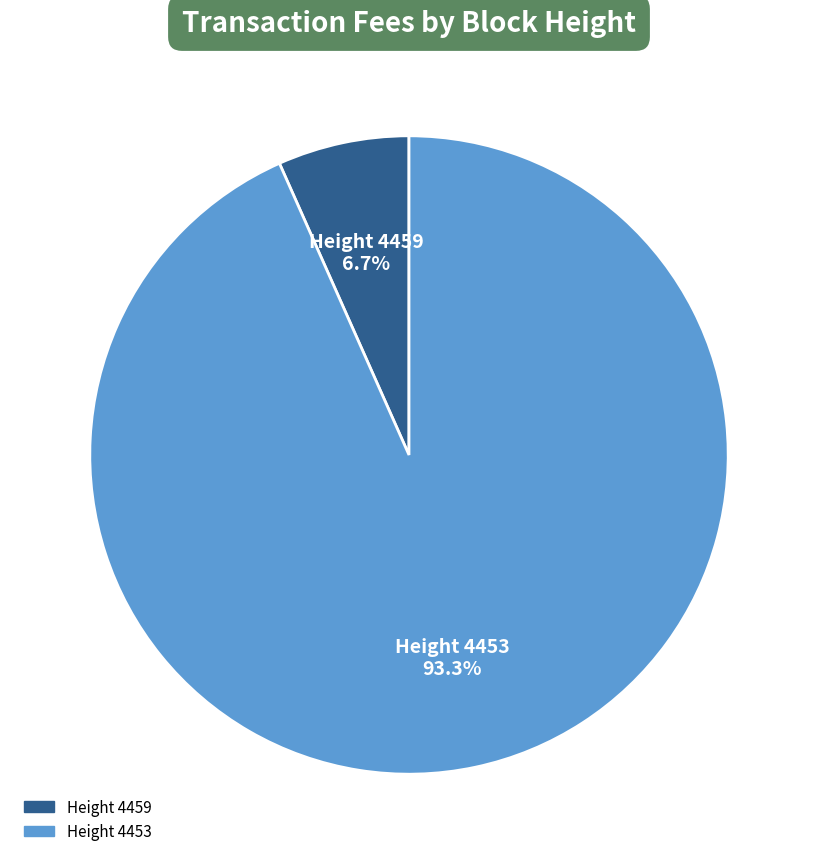

Does any single category account for the majority?

Yes